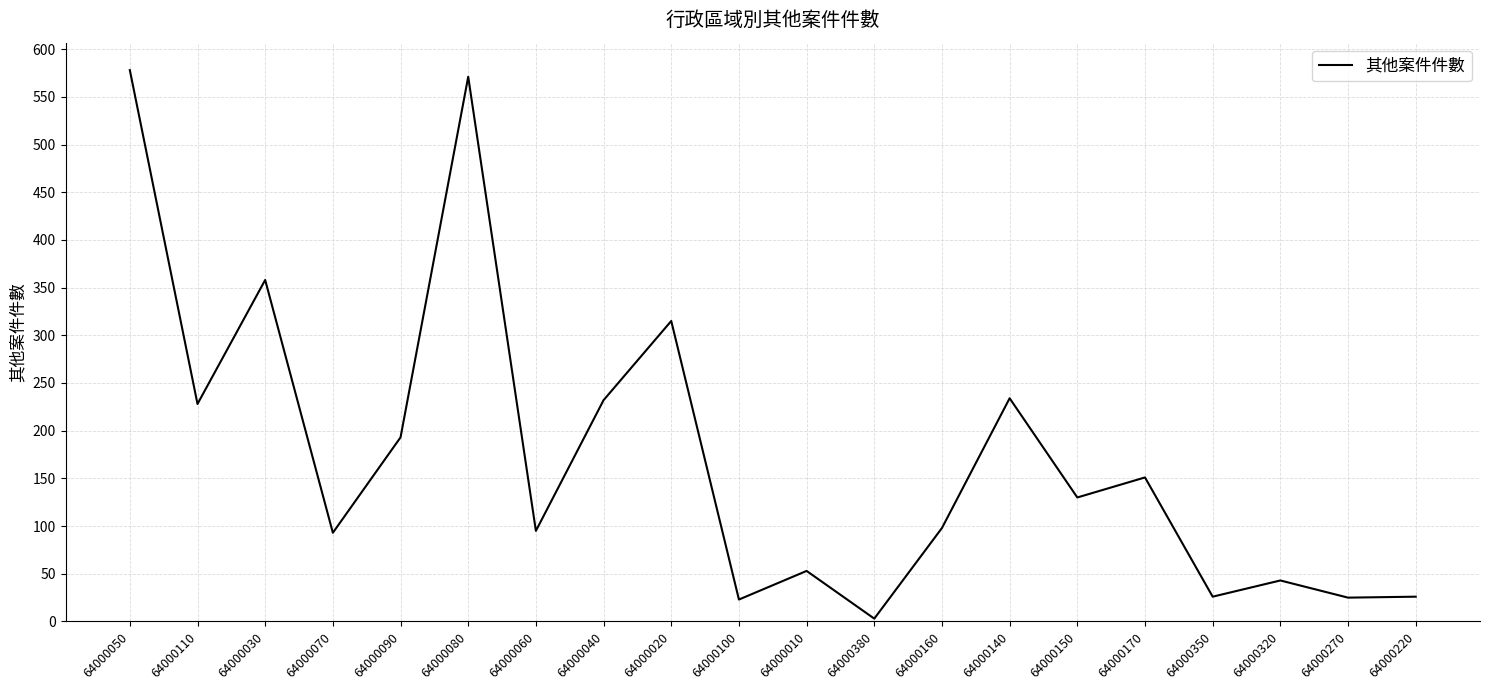

At which category does the chart reach its minimum across all series?

64000380